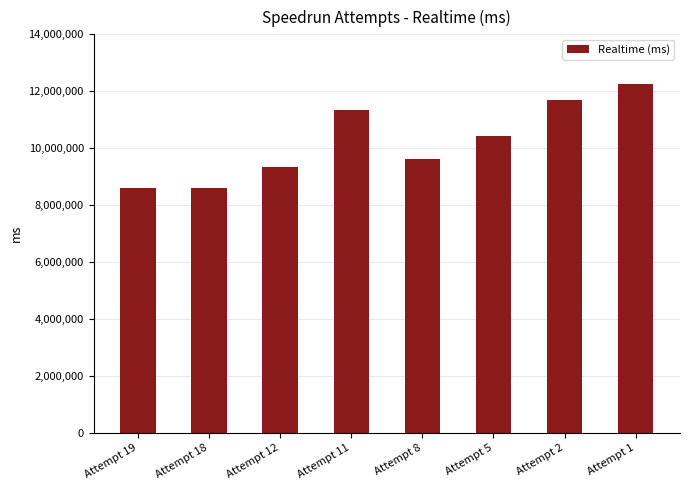

What is the change in value from Attempt 8 to Attempt 1?

+2650007